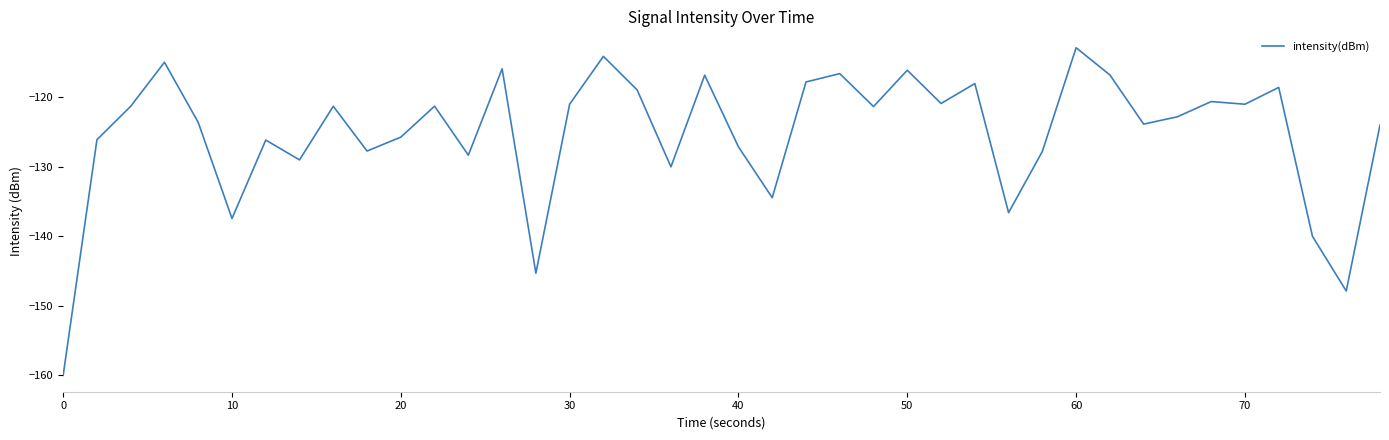

What is the difference between the maximum and minimum values?

47.1